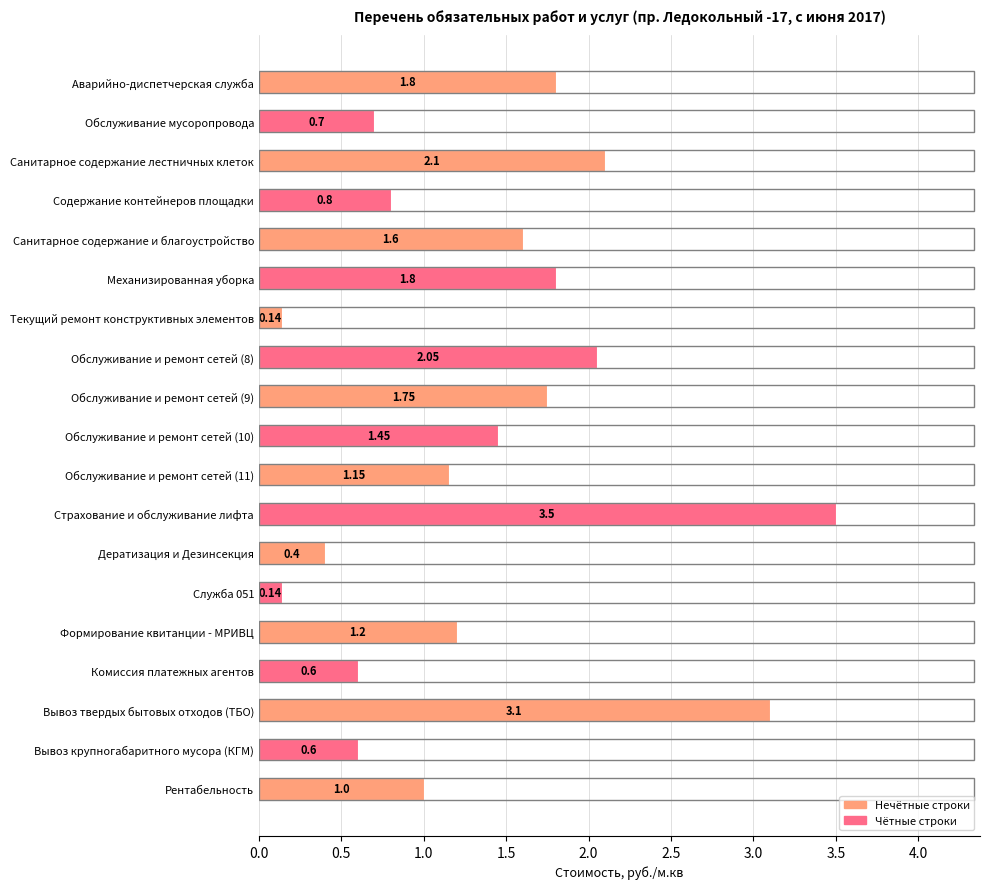

What is the difference between the maximum and minimum values?

3.4